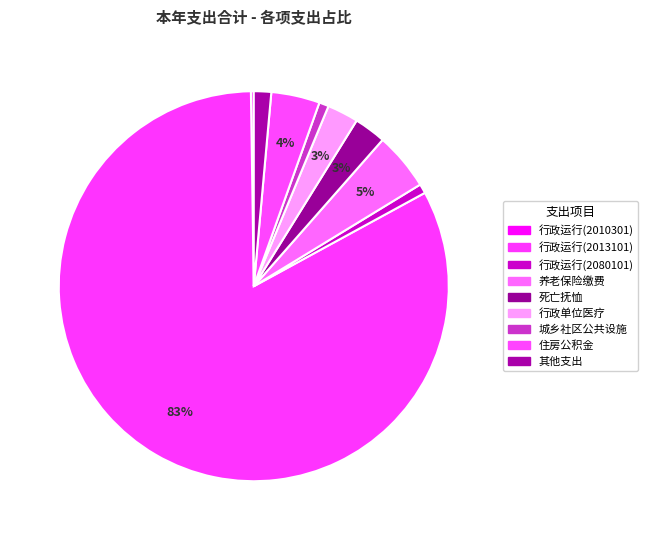

How many segments does this pie chart have?

9